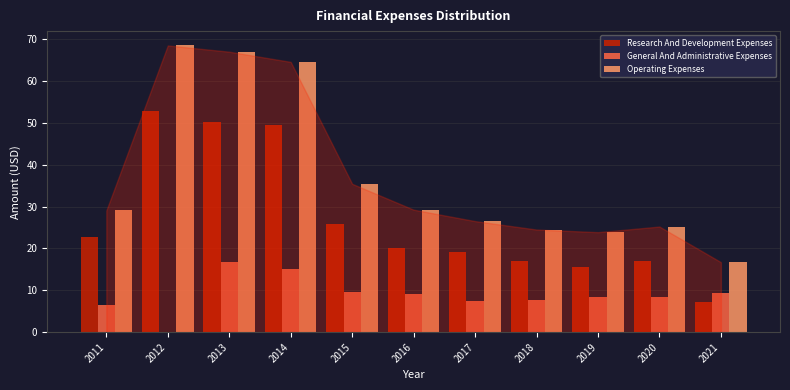

True or false: General And Administrative Expenses has a value of 13.4 at 2016.

False